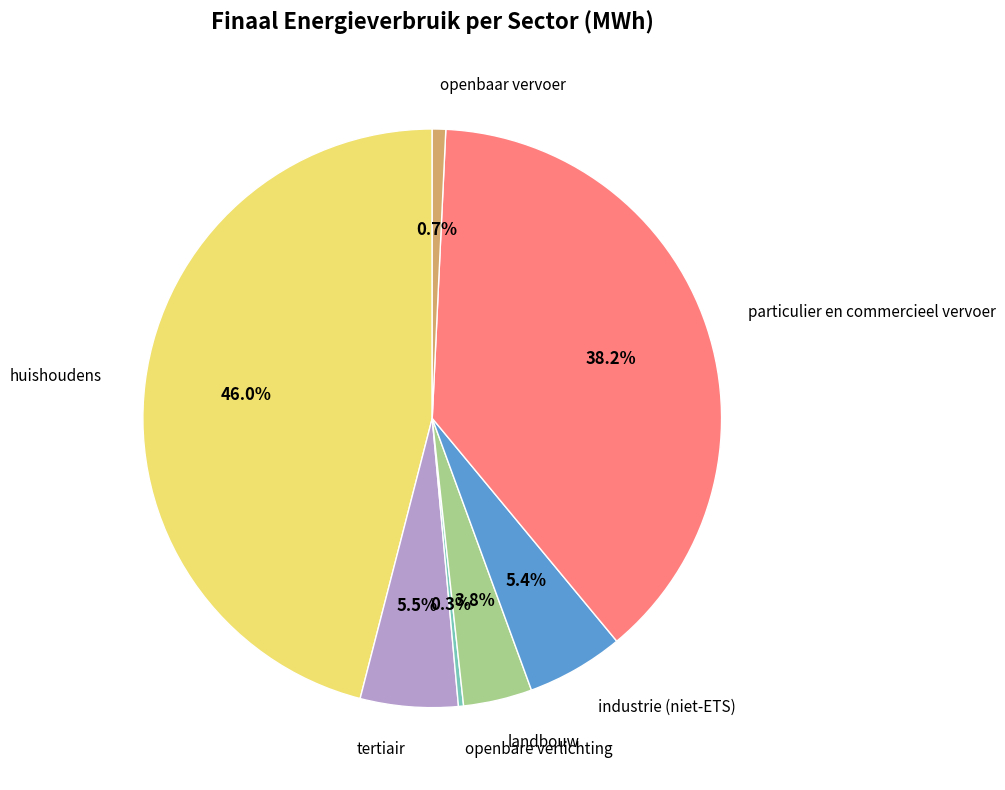

Is the sum of landbouw and openbaar vervoer greater than half?

No